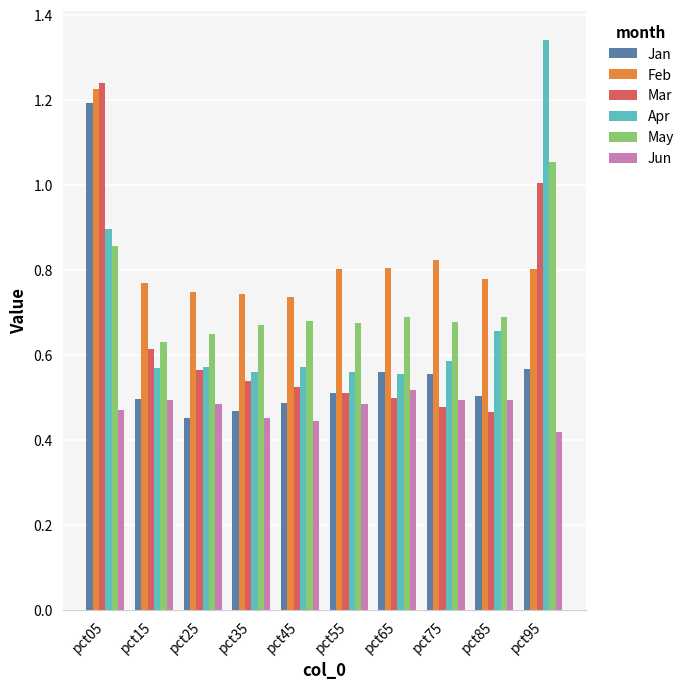

True or false: Apr has a value of 0.2 at pct55.

False